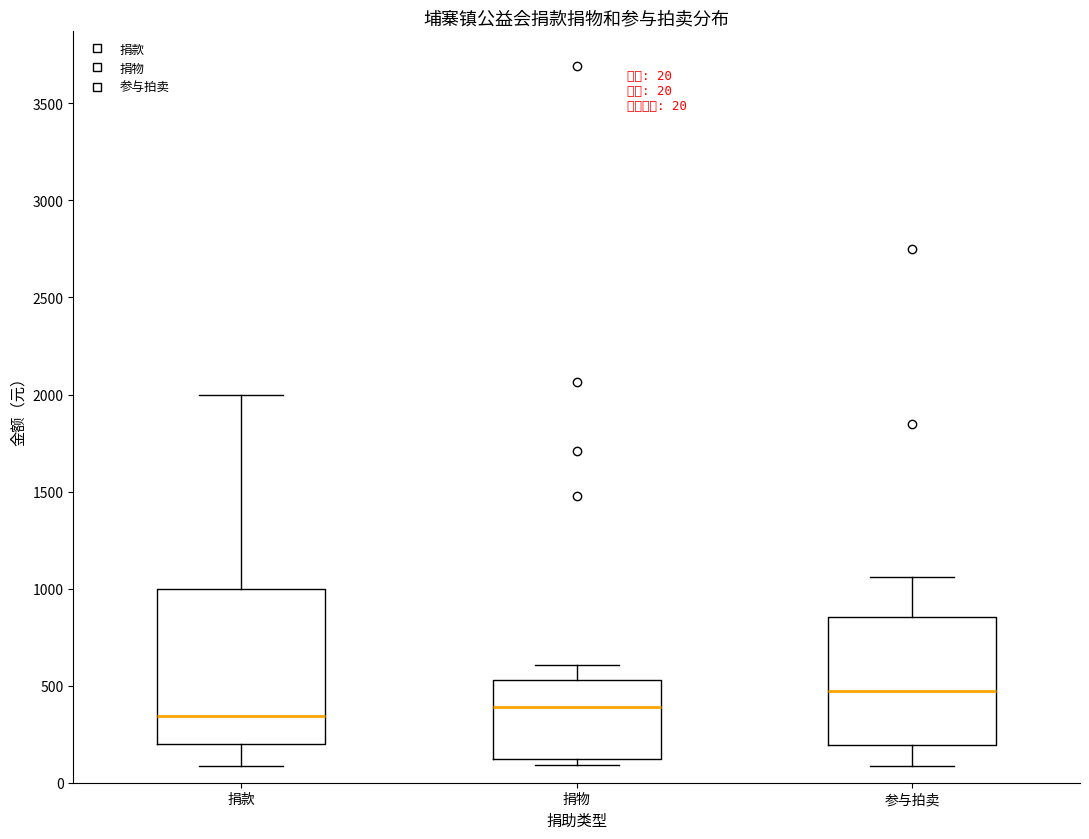

Comparing the boxes themselves (not the whiskers), which one is the tallest?

捐款